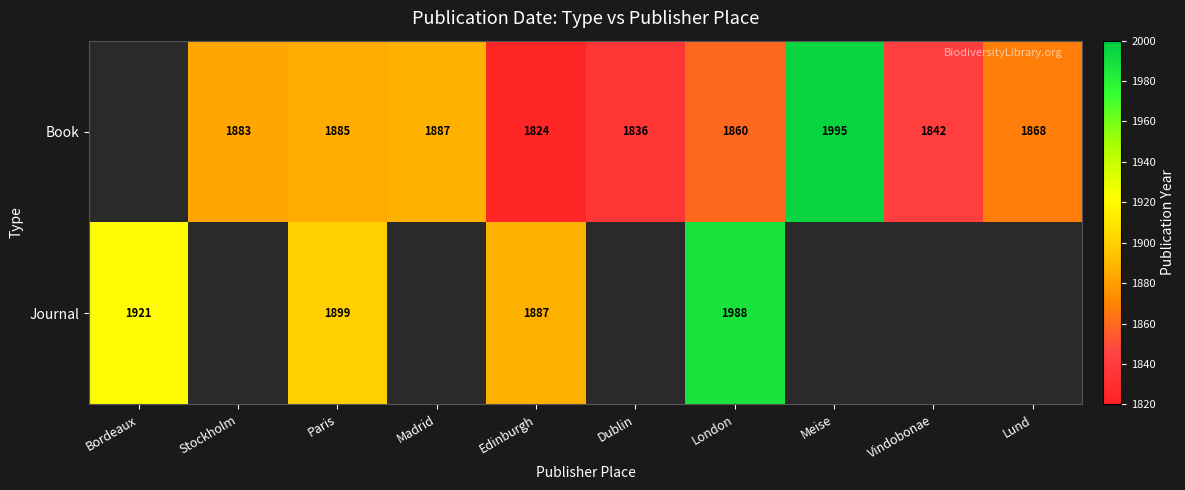

At Paris, list the series in order from smallest to largest.

Book, Journal